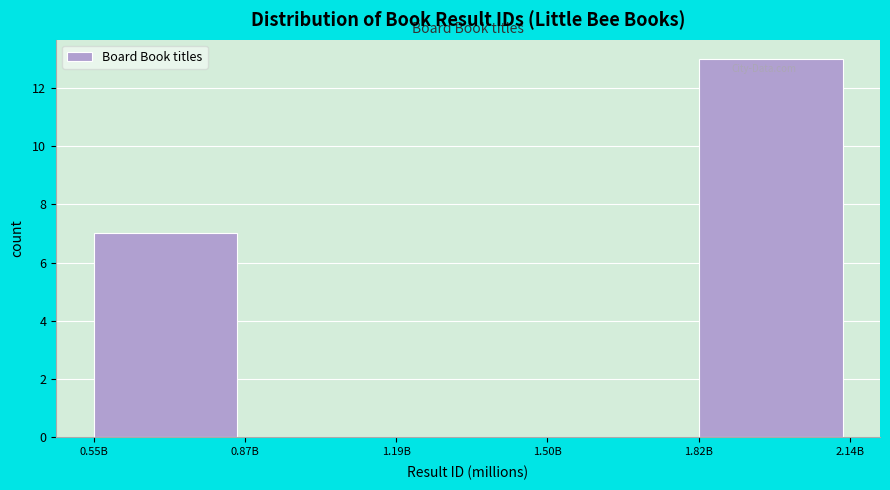

Reading left to right, transcribe all the data shown in this chart.

0.55B=7	0.87B=0	1.19B=0	1.50B=0	1.82B=13